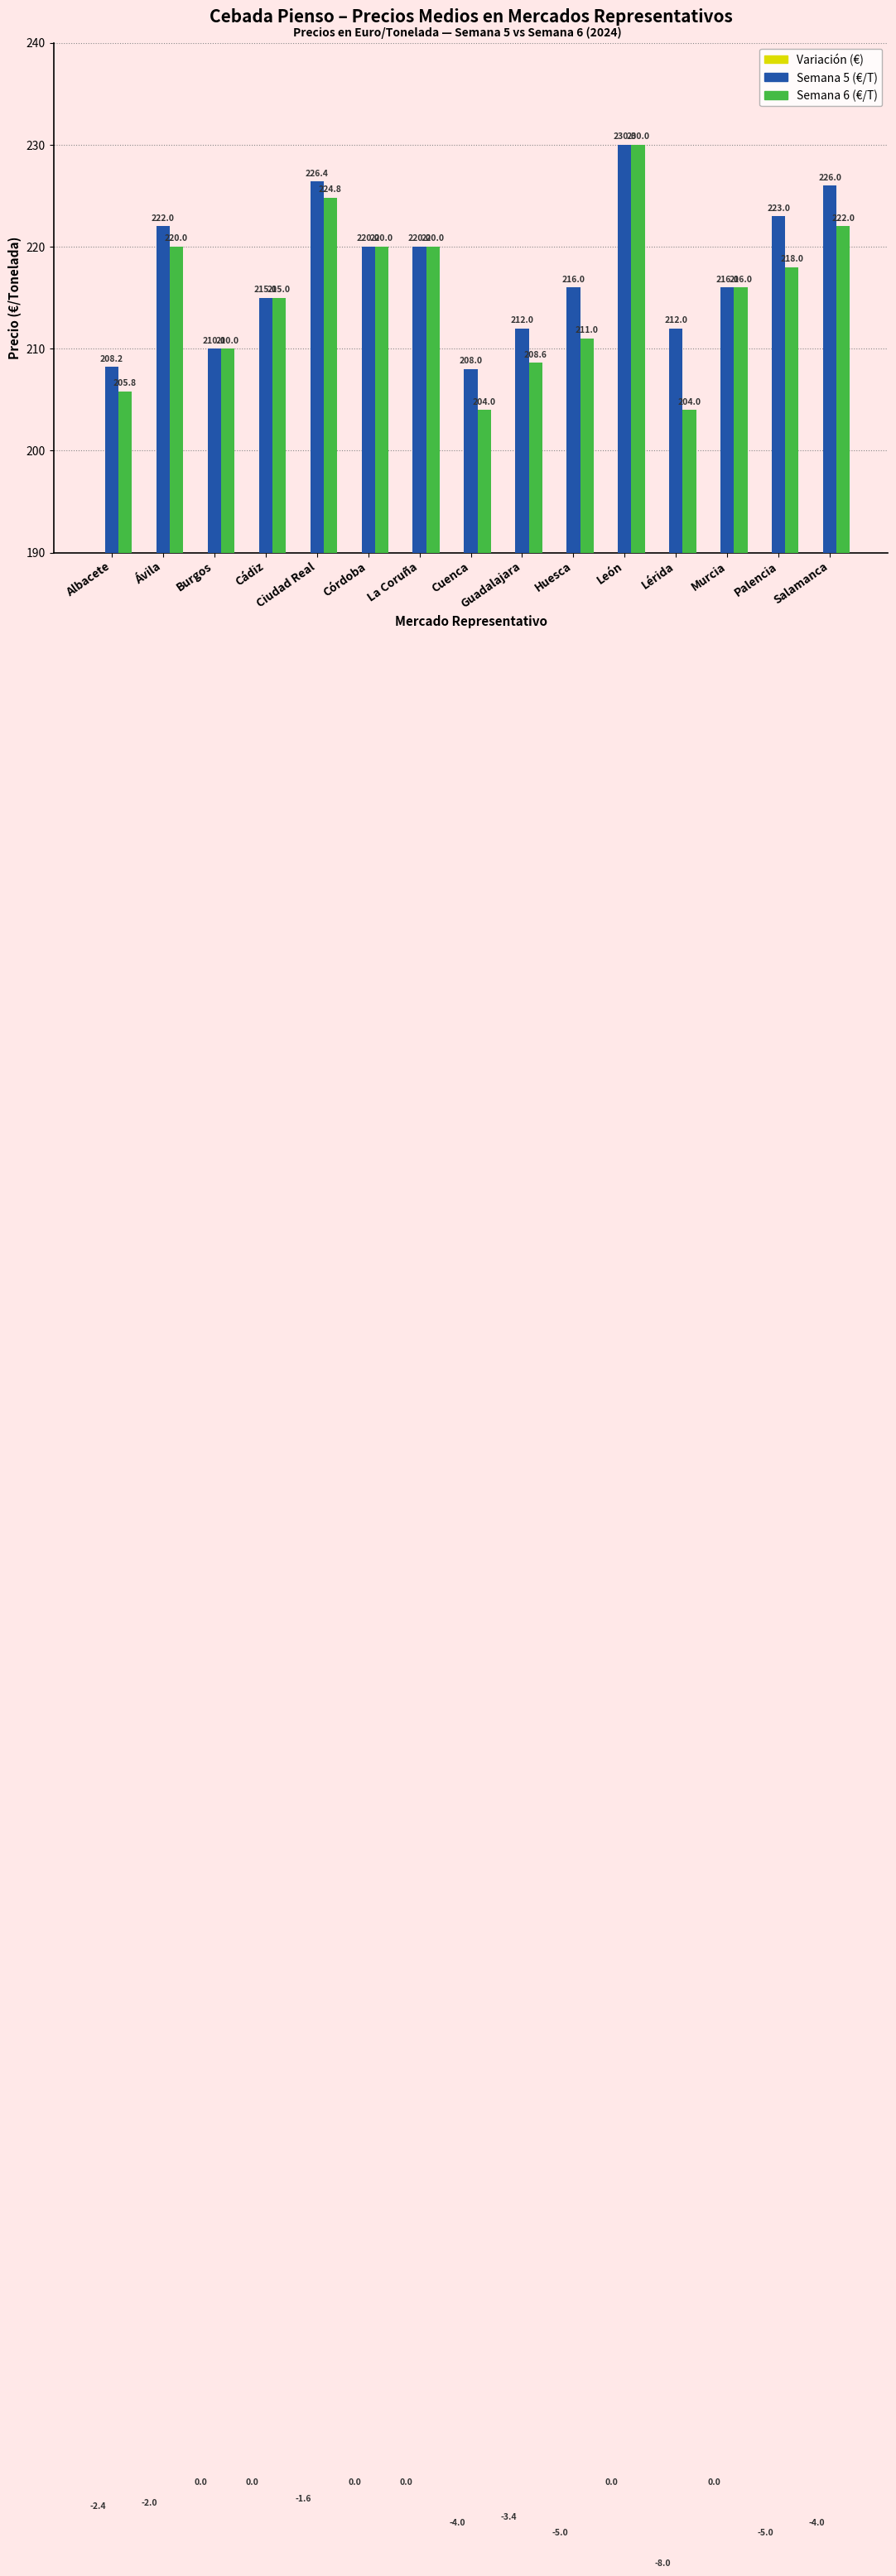

Rank the categories by Variación (€) value from lowest to highest.

Lérida, Huesca, Palencia, Cuenca, Salamanca, Guadalajara, Albacete, Ávila, Ciudad Real, Burgos, Cádiz, Córdoba, La Coruña, León, Murcia